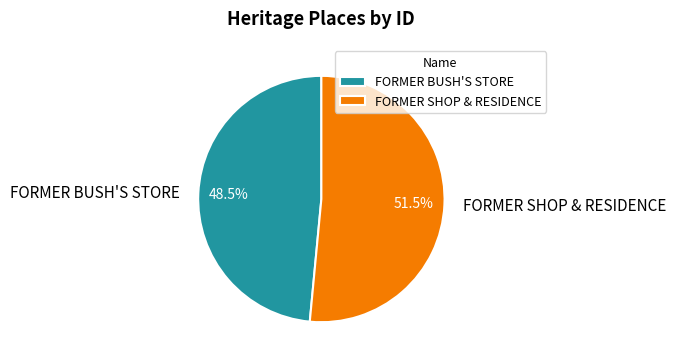

Between FORMER BUSH'S STORE and FORMER SHOP & RESIDENCE, which is larger?

FORMER SHOP & RESIDENCE